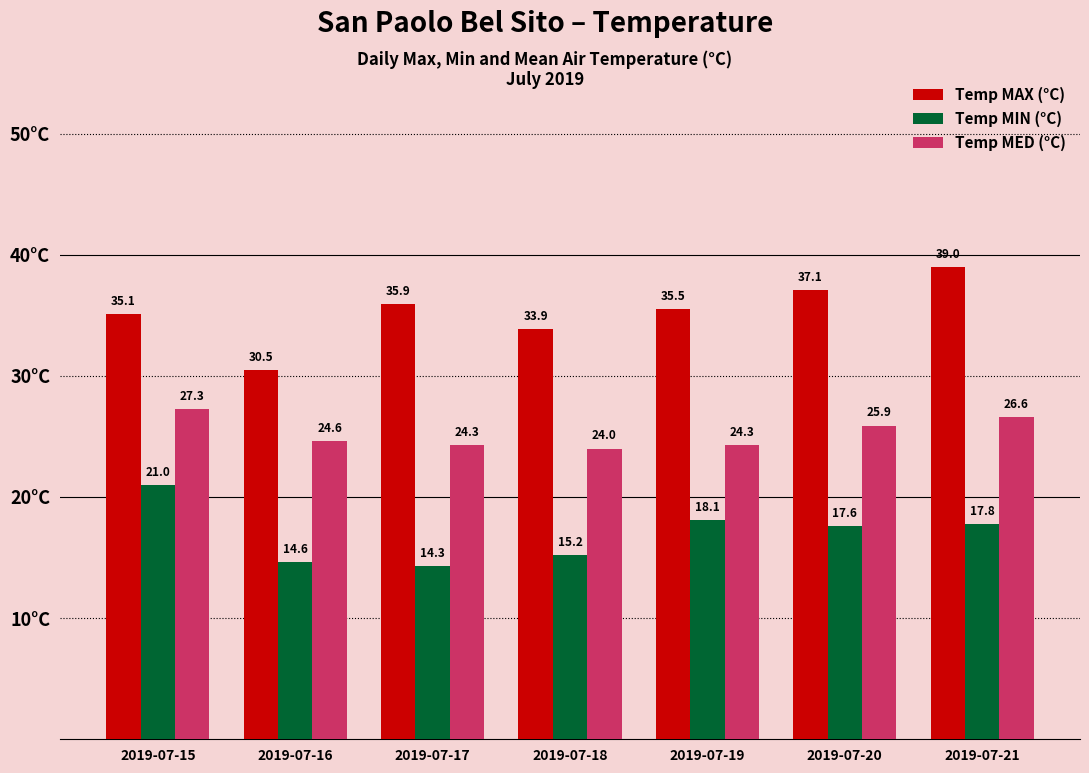

Reading right to left, what are all the values shown in this chart?

Temp MAX (°C): 2019-07-21=39.0	2019-07-20=37.1	2019-07-19=35.5	2019-07-18=33.9	2019-07-17=35.9	2019-07-16=30.5	2019-07-15=35.1
Temp MIN (°C): 2019-07-21=17.8	2019-07-20=17.6	2019-07-19=18.1	2019-07-18=15.2	2019-07-17=14.3	2019-07-16=14.6	2019-07-15=21.0
Temp MED (°C): 2019-07-21=26.6	2019-07-20=25.9	2019-07-19=24.3	2019-07-18=24.0	2019-07-17=24.3	2019-07-16=24.6	2019-07-15=27.3